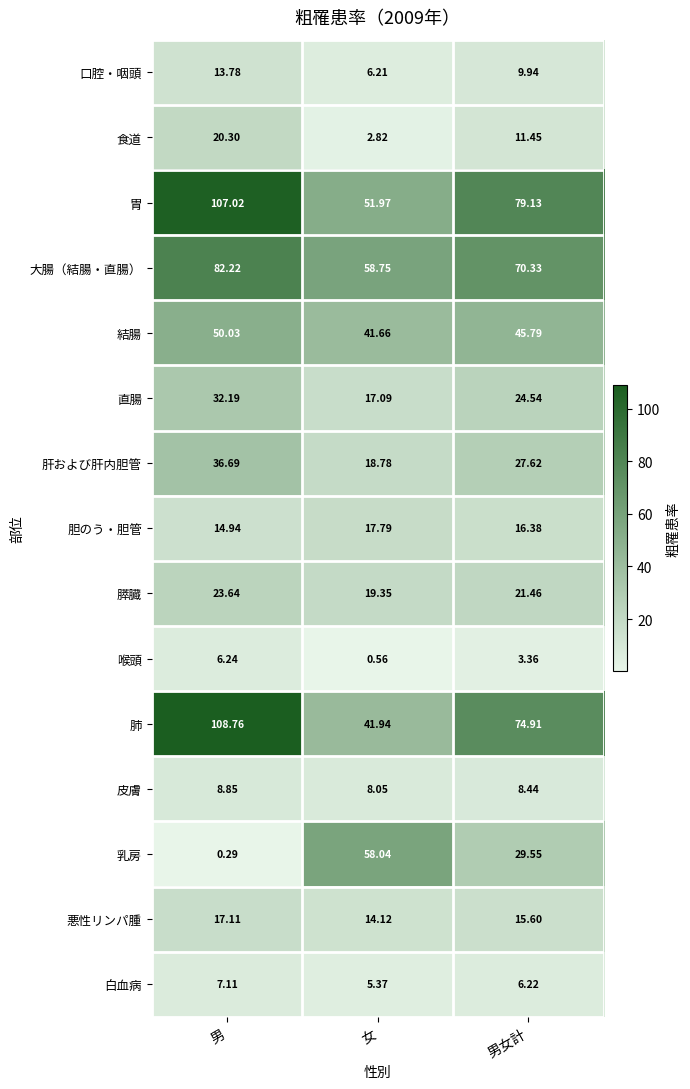

At how many categories does at least one series exceed 60?

2